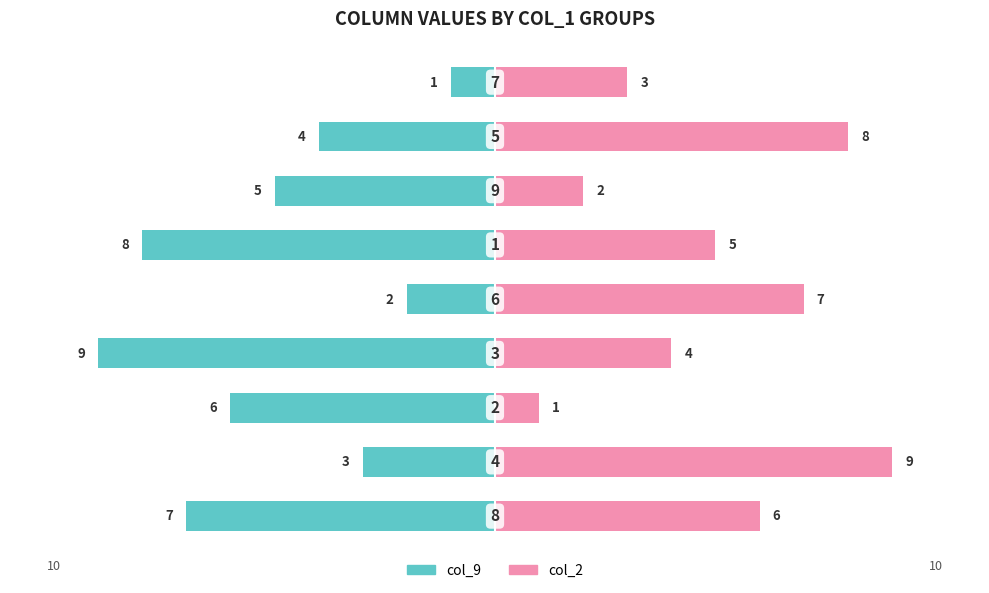

What are all the series names shown in the legend?

col_9, col_2